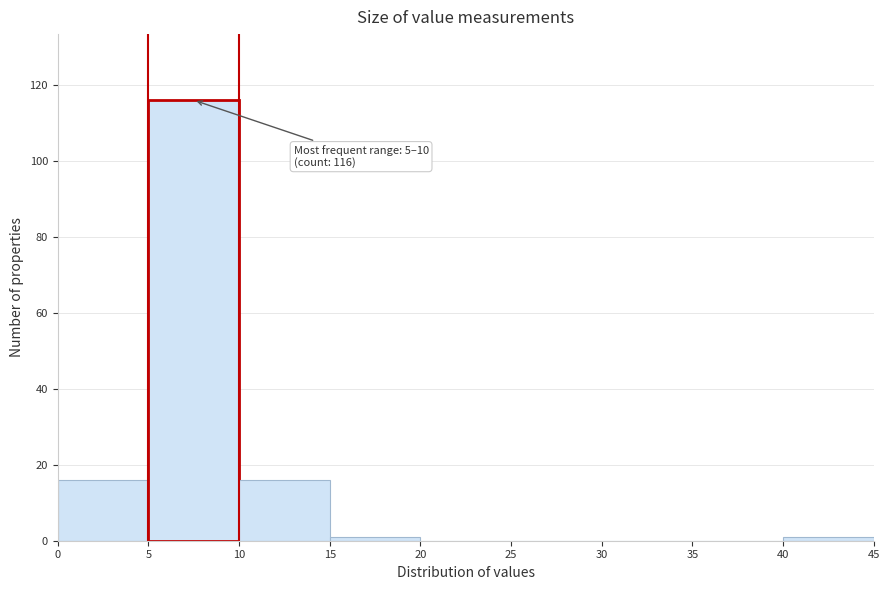

Which range on the x-axis has the tallest bar?

5 to 10